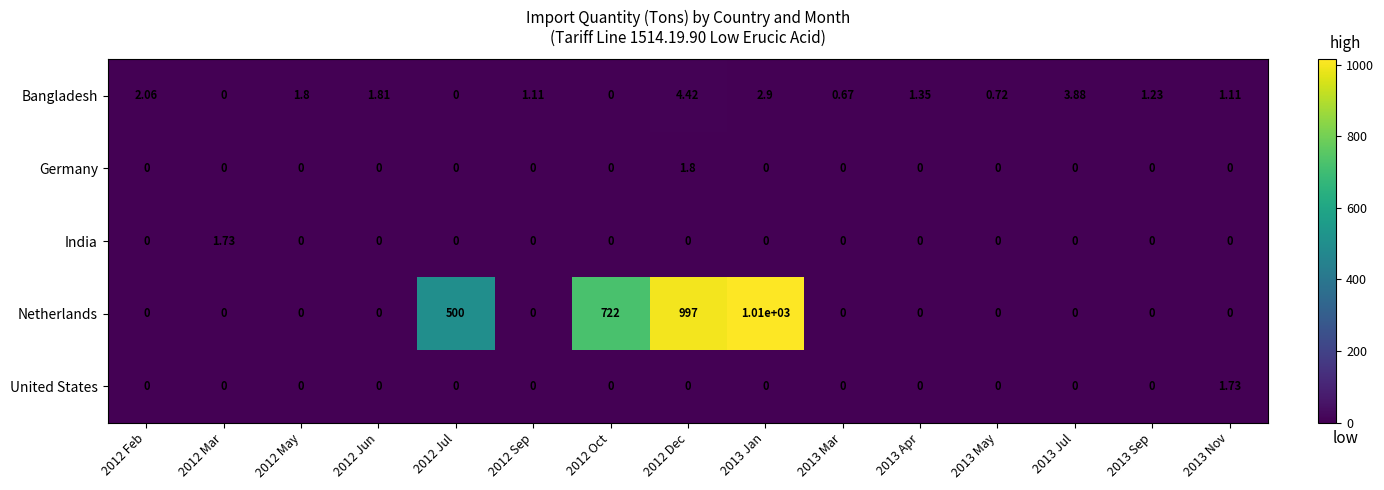

Which series has the largest range (max minus min)?

Netherlands